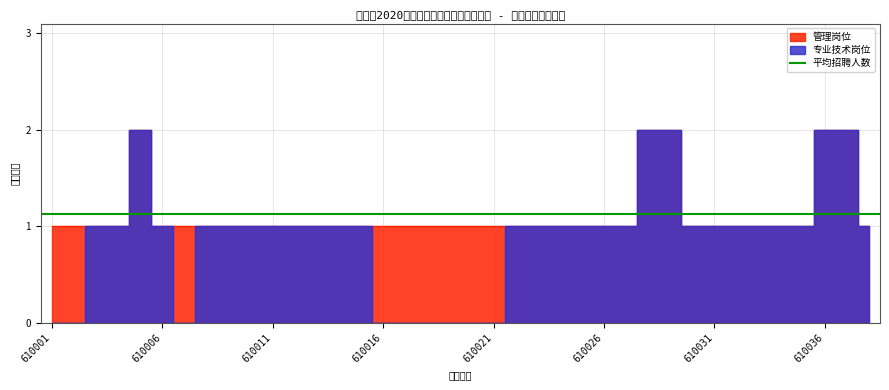

Reading left to right, list all the values displayed in this chart.

0	0	1	1	2	1	0	1	1	1	1	1	1	1	1	0	0	0	0	0	0	1	1	1	1	1	1	2	2	1	1	1	1	1	1	2	2	1